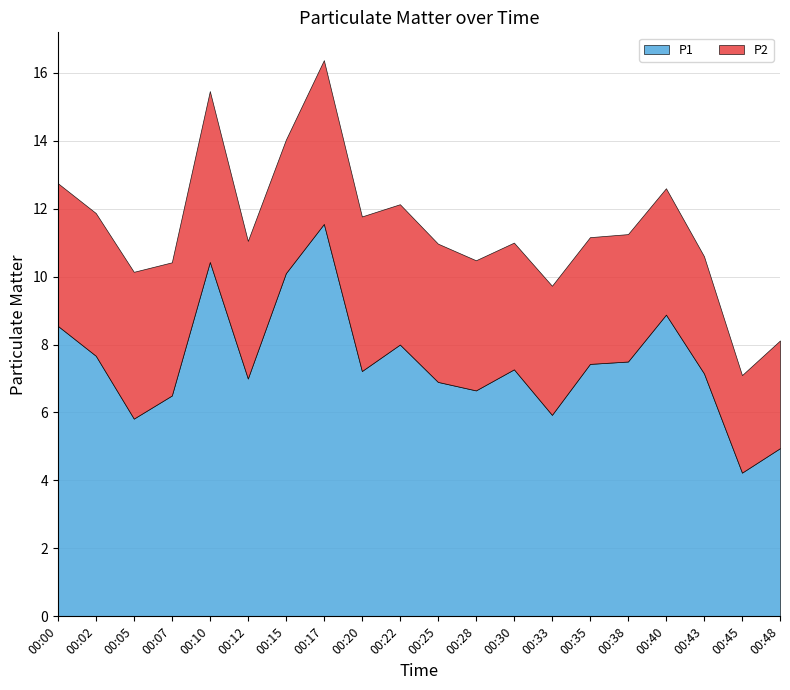

True or false: P1 has a value of 8.8 at 00:07.

False